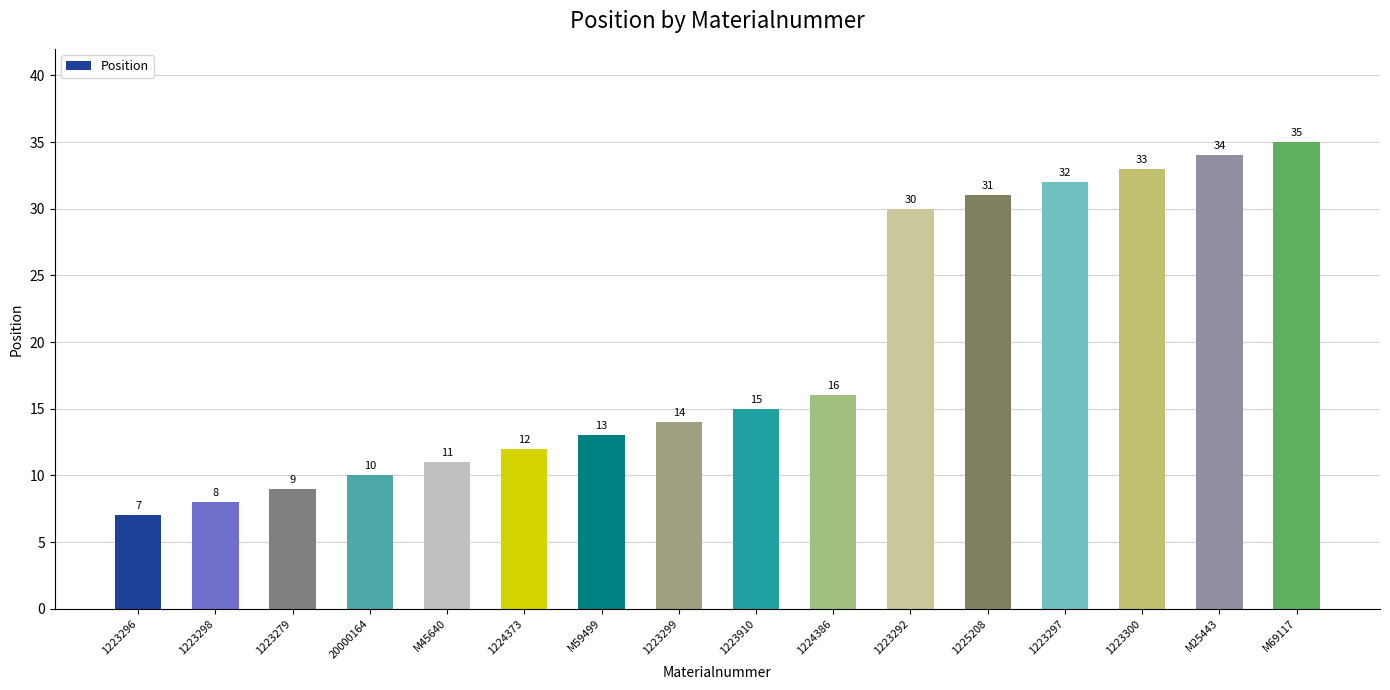

List the labels in order of value, smallest first.

1223296, 1223298, 1223279, 20000164, M45640, 1224373, M59499, 1223299, 1223910, 1224386, 1223292, 1225208, 1223297, 1223300, M25443, M69117